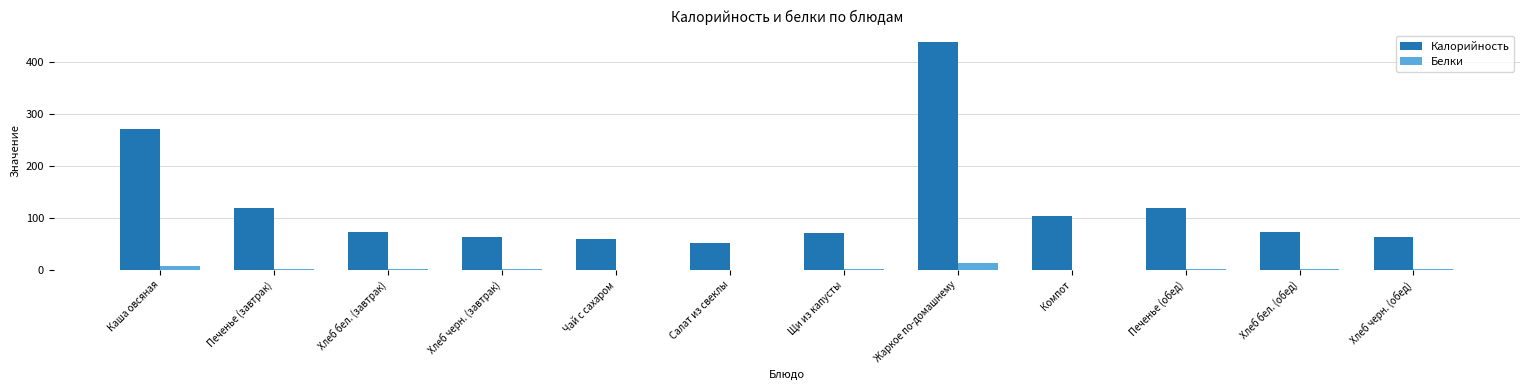

Which series has the largest total across all categories?

Калорийность